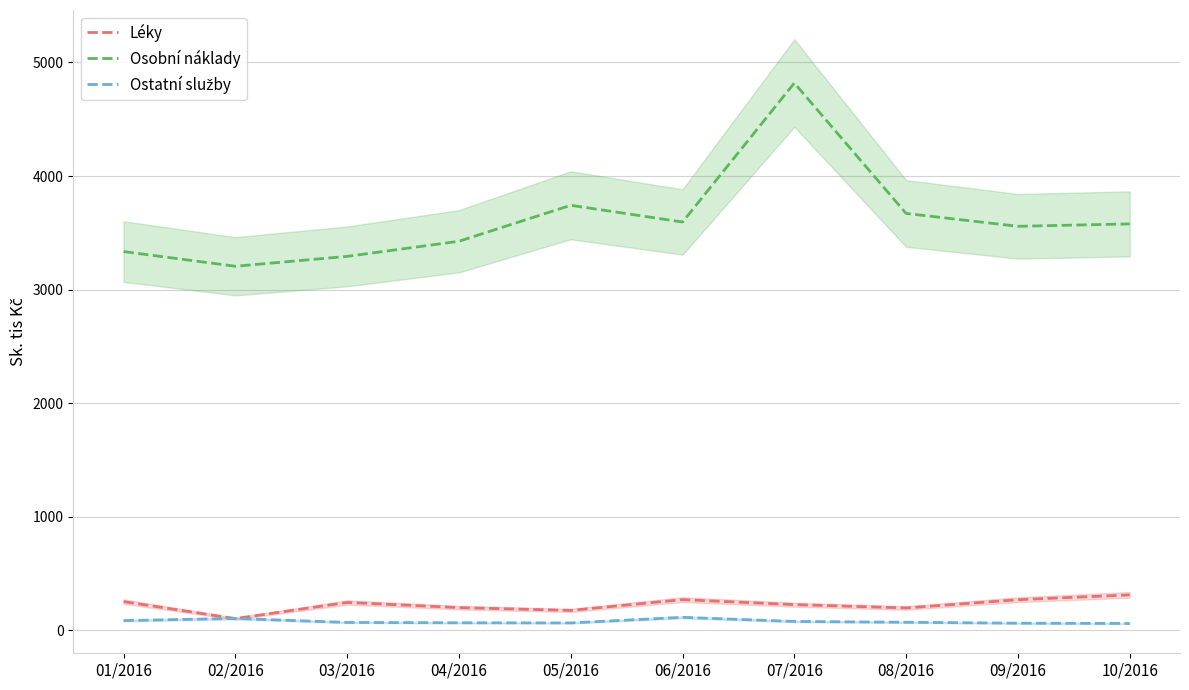

The Ostatní služby series shows 86.1 at 10/2016. True or false?

False